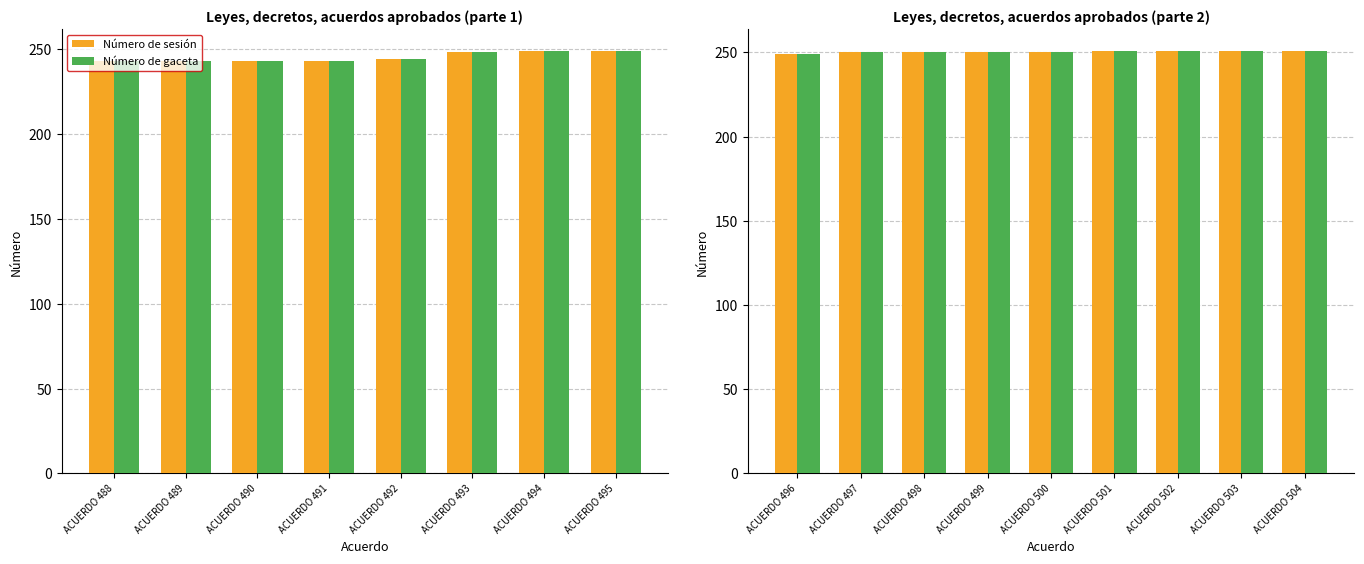

What are all the series names shown in the legend?

Número de sesión, Número de gaceta